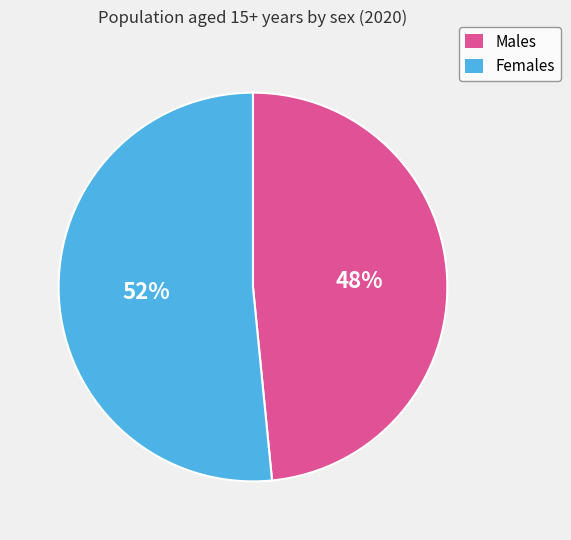

Which category accounts for the majority?

Females